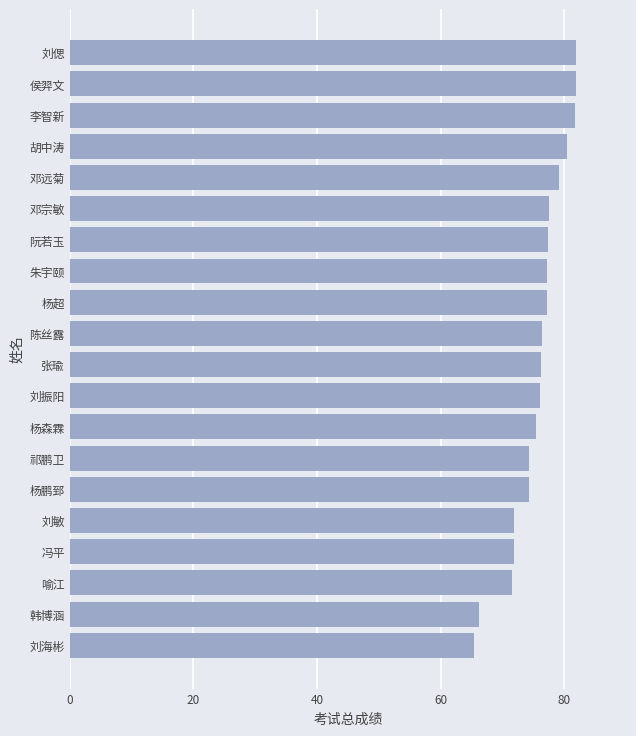

Is it true that the value at 李智新 is 81.7?

True